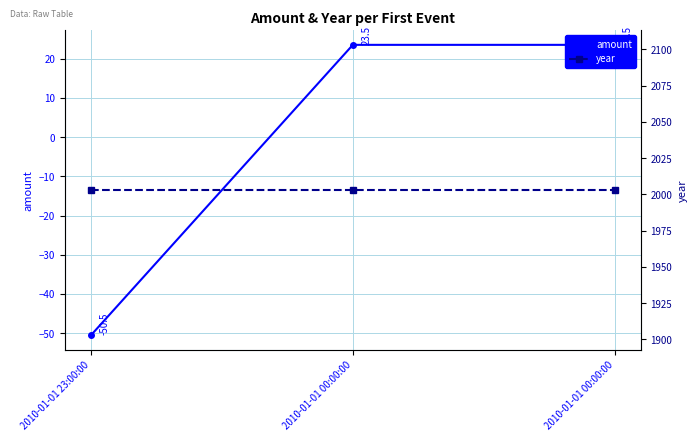

How many categories are shown in the chart?

3